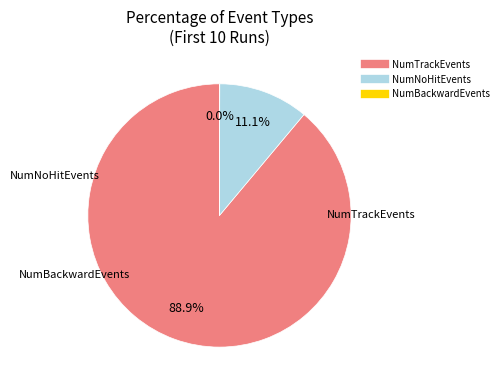

What is the largest slice in the pie chart?

NumTrackEvents